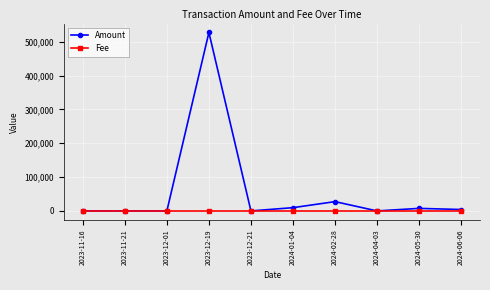

List the series in order of their peak value, highest first.

Amount, Fee